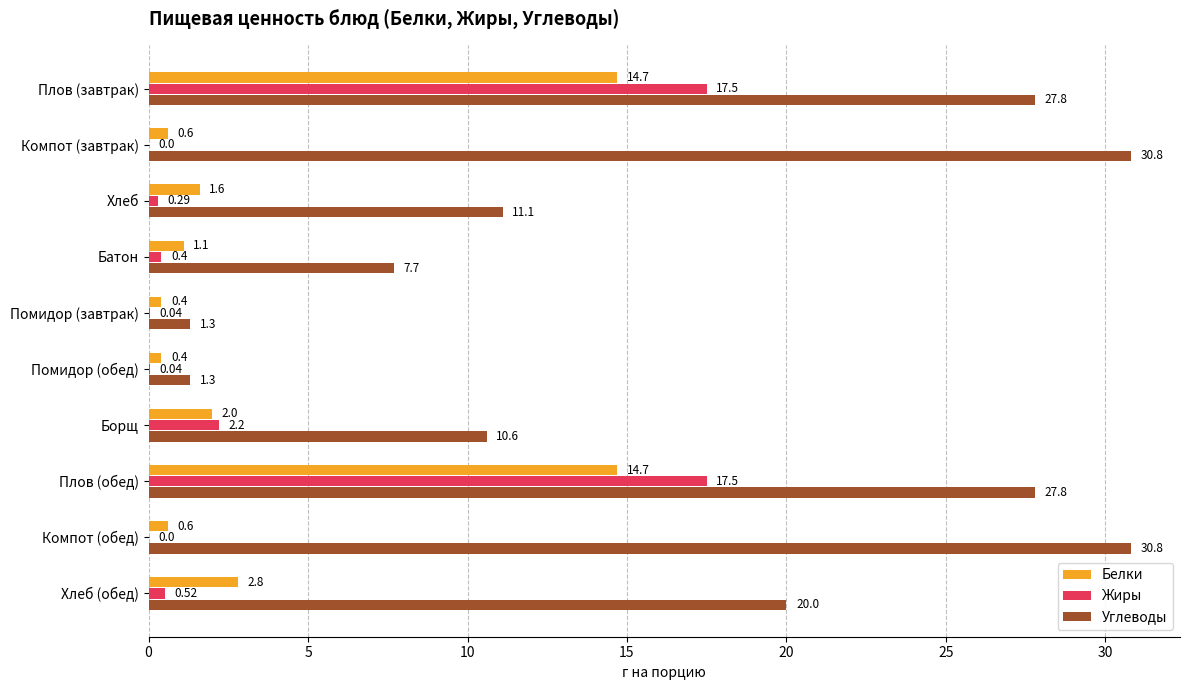

What is the sum of all Углеводы values?

169.2